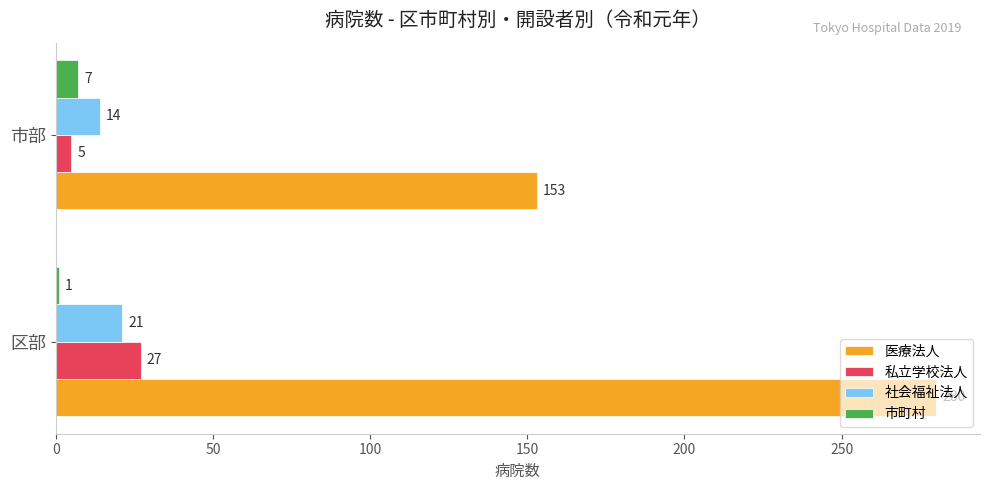

Rank the series by their maximum value, from highest to lowest.

医療法人, 私立学校法人, 社会福祉法人, 市町村